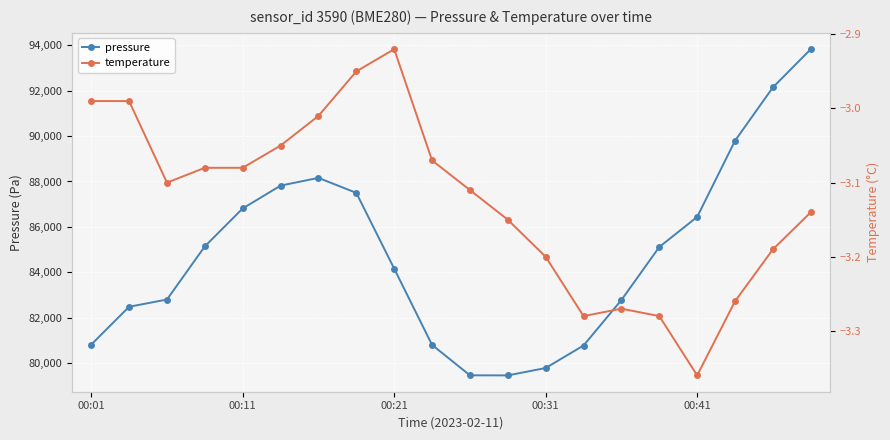

Where is temperature nearest to the value -3?

00:01